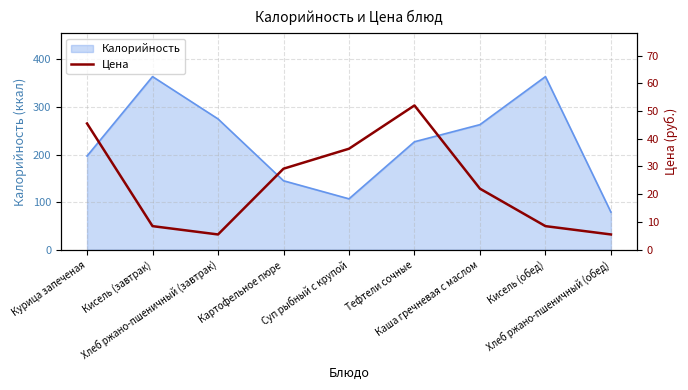

What is the maximum value for Калорийность?

364